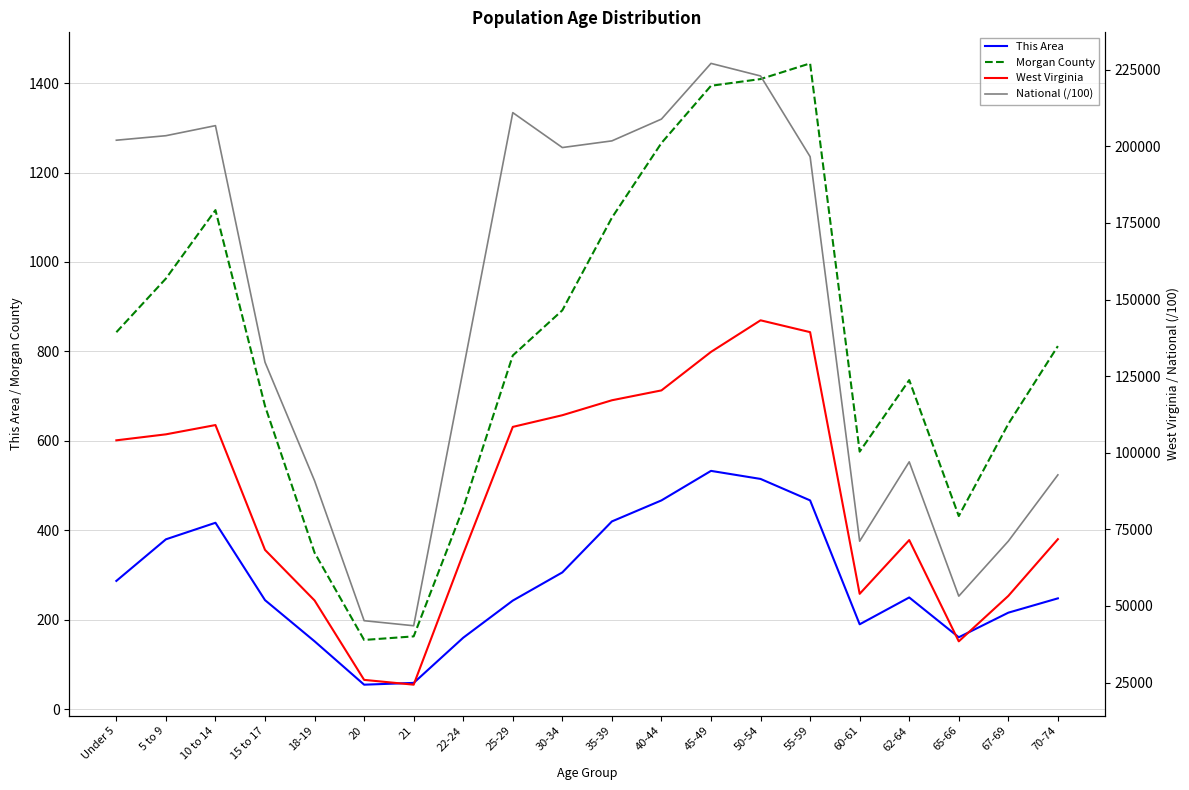

The value of Morgan County at 15 to 17 is 678.0. True or false?

True